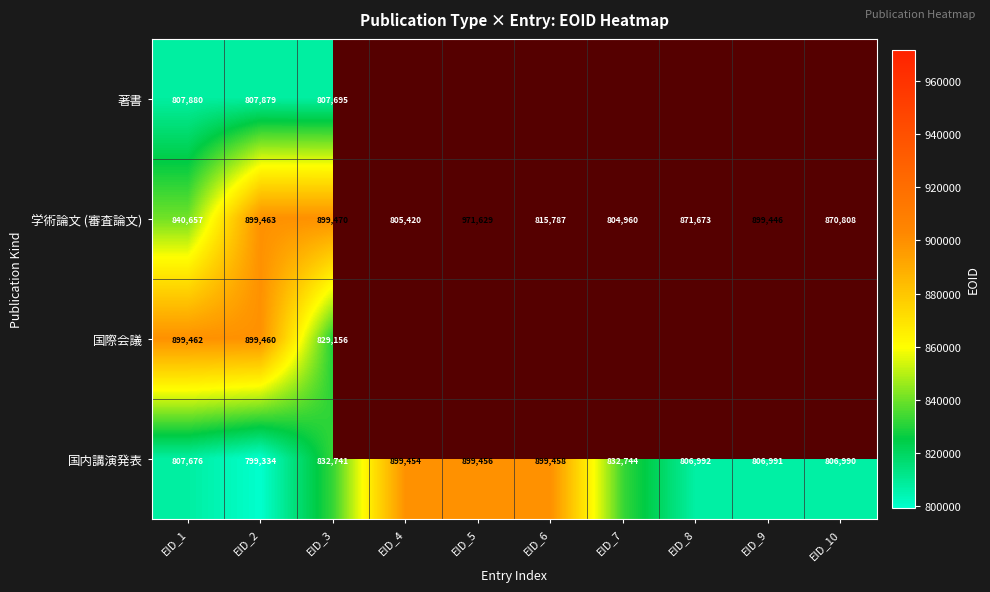

How many categories are shown in the chart?

10